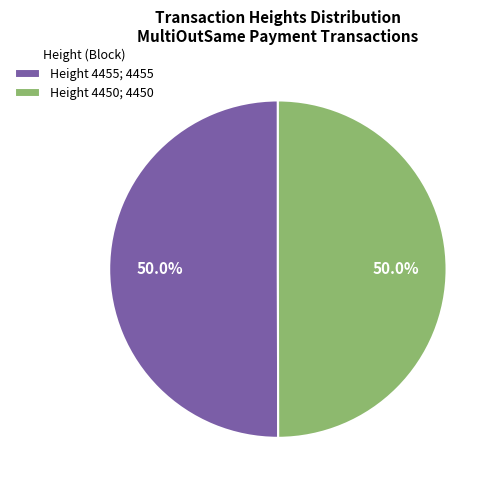

To the nearest percent, what portion does Height 4450 represent?

50%